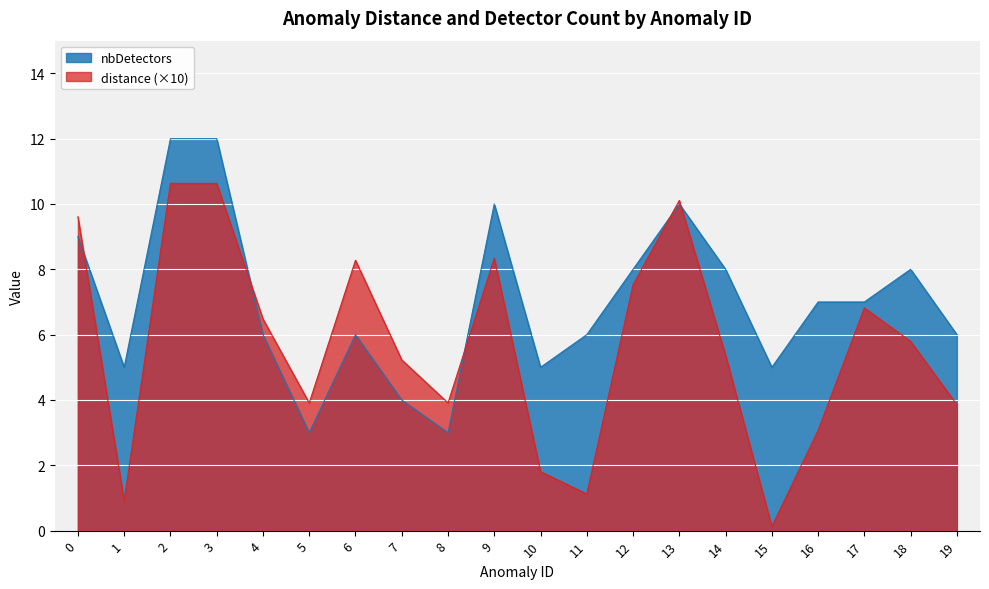

What is the total value across all series at 1?

5.9